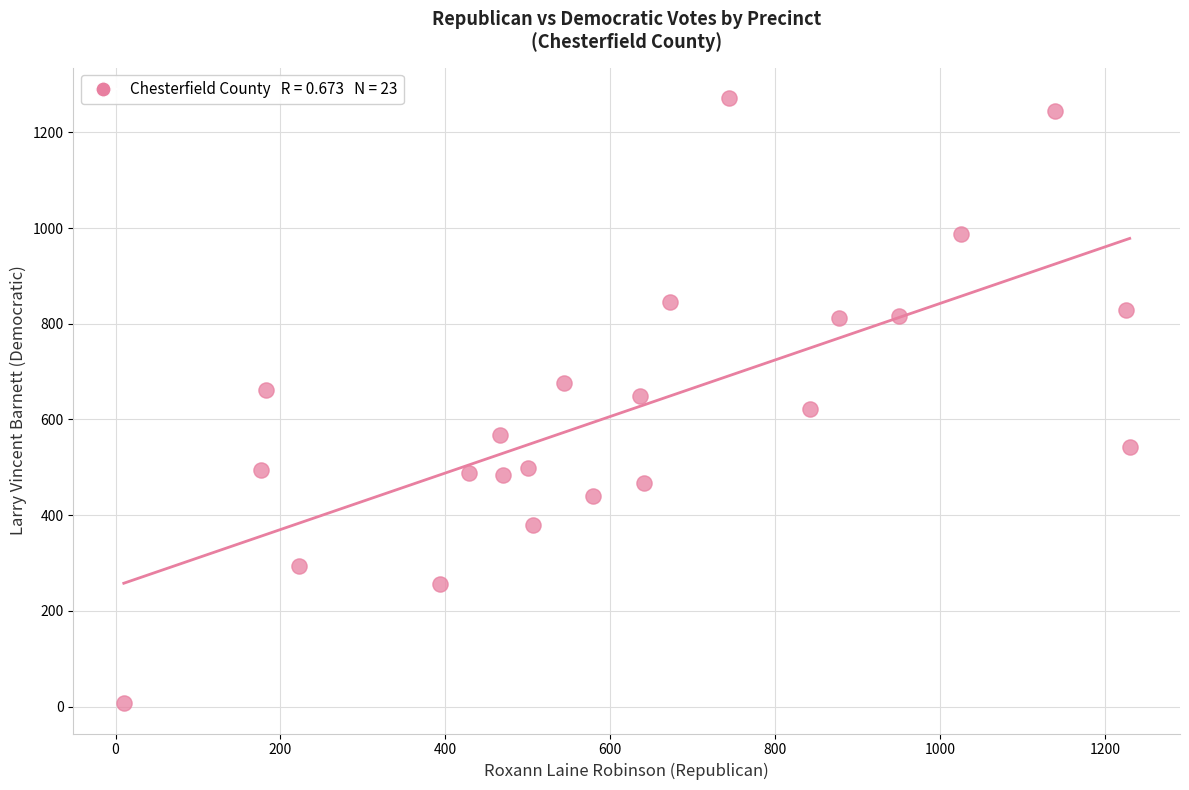

What is the range of X values (max minus min)?

1220